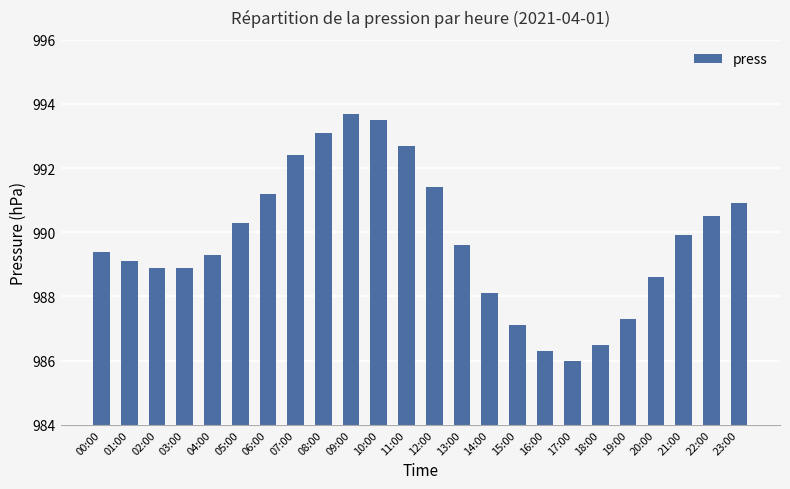

What is the approximate value at 21:00?

989.9